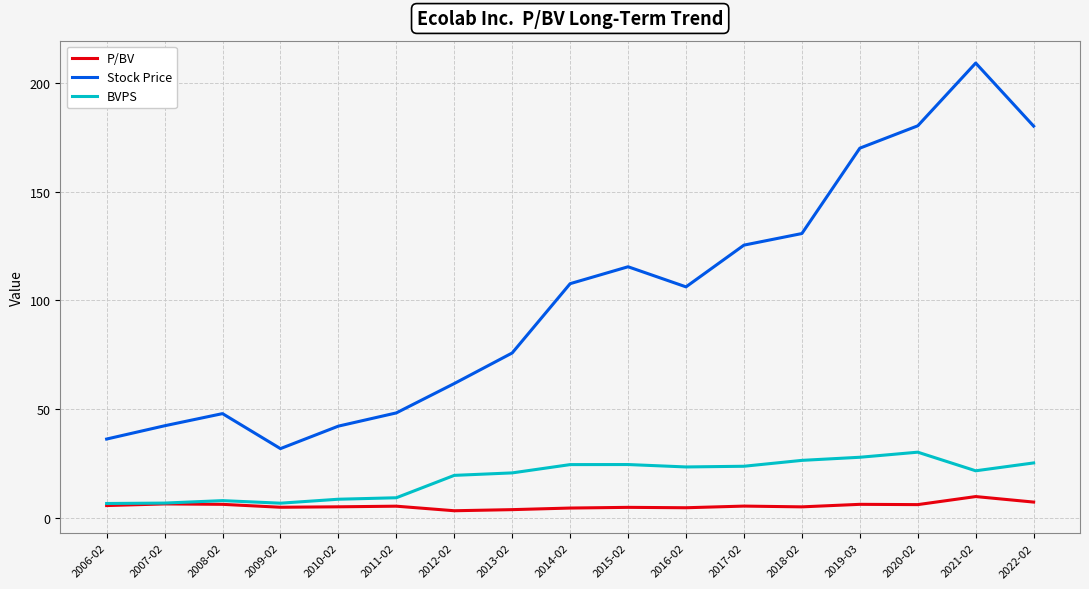

What is the difference between the highest and lowest values at 2019-03?

164.0